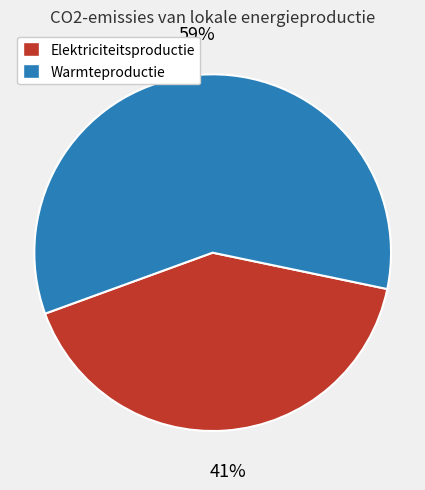

What percentage is the Warmteproductie slice, to the nearest percent?

59%